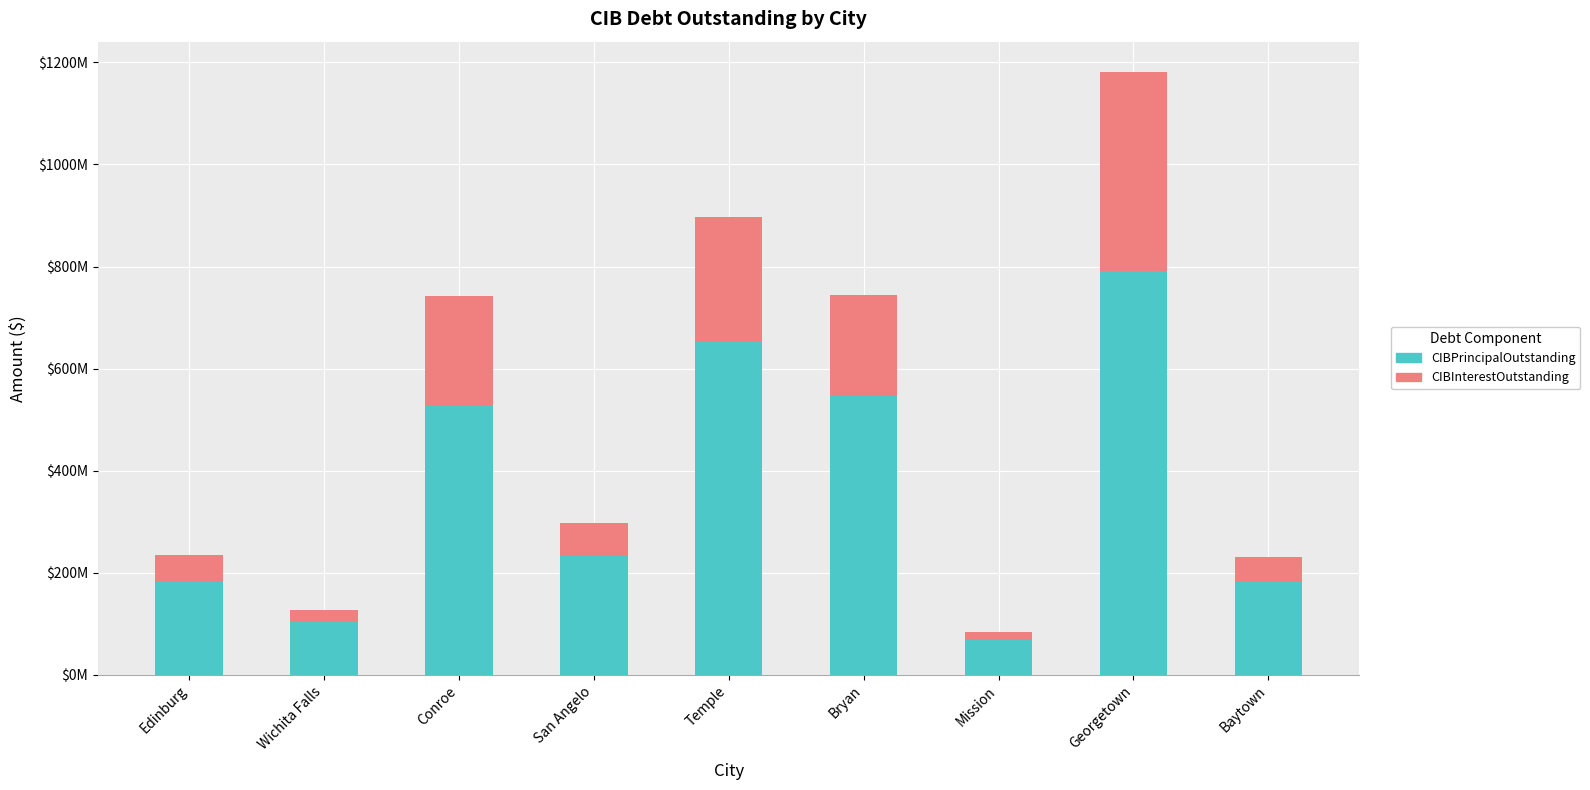

What is the difference between the maximum and minimum values in the CIBInterestOutstanding series?

374648777.2